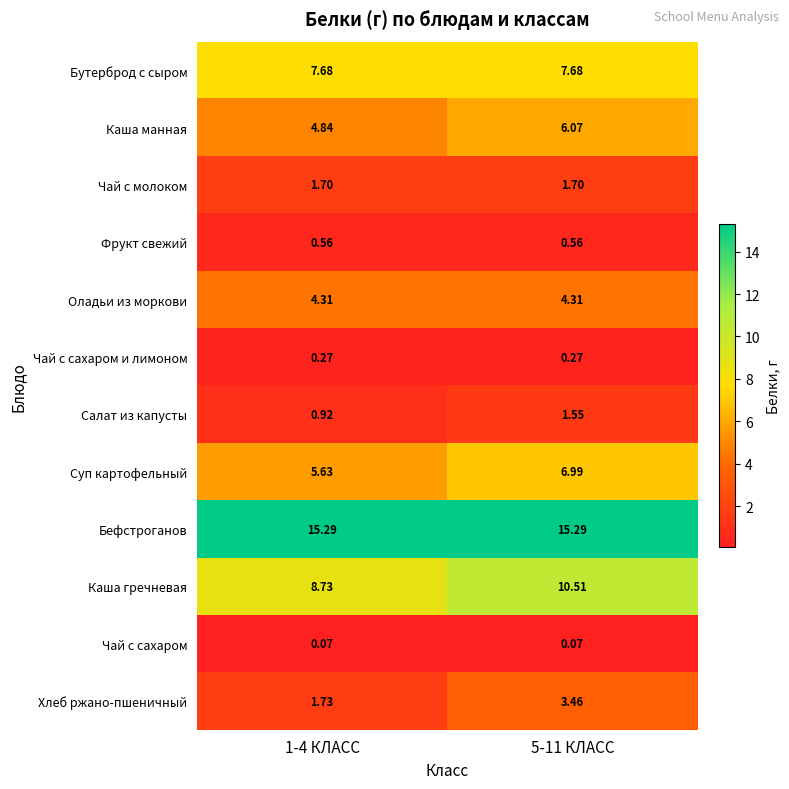

Which series has the largest total across all categories?

Бефстроганов